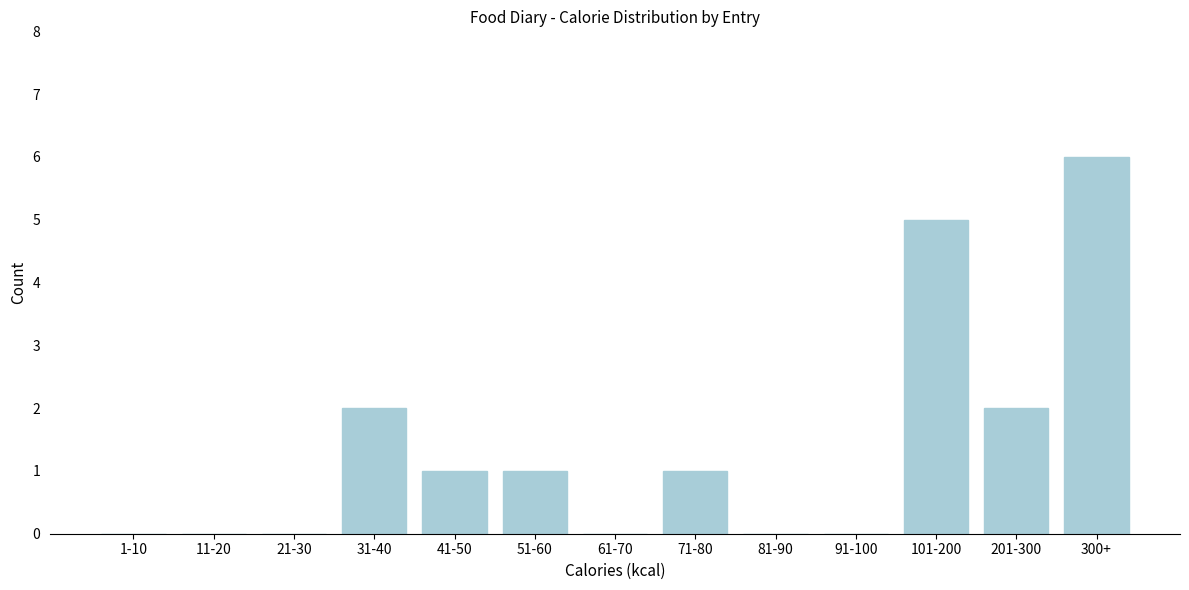

Reading left to right, what are all the values shown in this chart?

1-10=0	11-20=0	21-30=0	31-40=2	41-50=1	51-60=1	61-70=0	71-80=1	81-90=0	91-100=0	101-200=5	201-300=2	300+=6